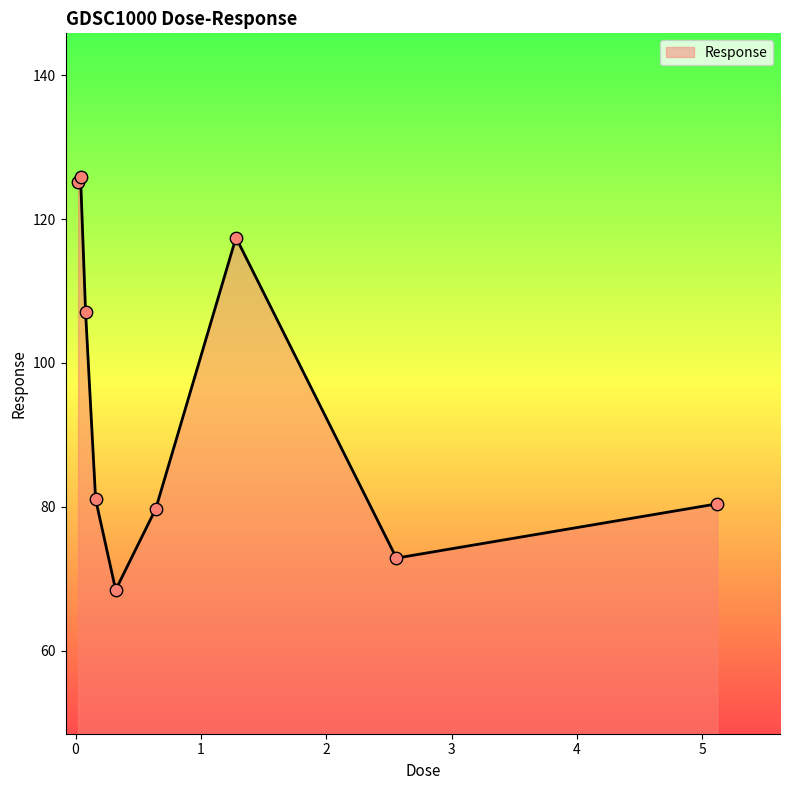

What is the maximum value shown in the chart?

125.8